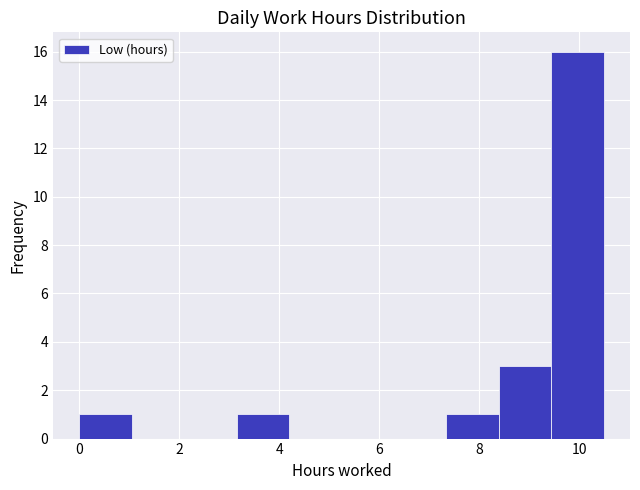

Which range on the x-axis has the tallest bar?

9.4 to 10.4